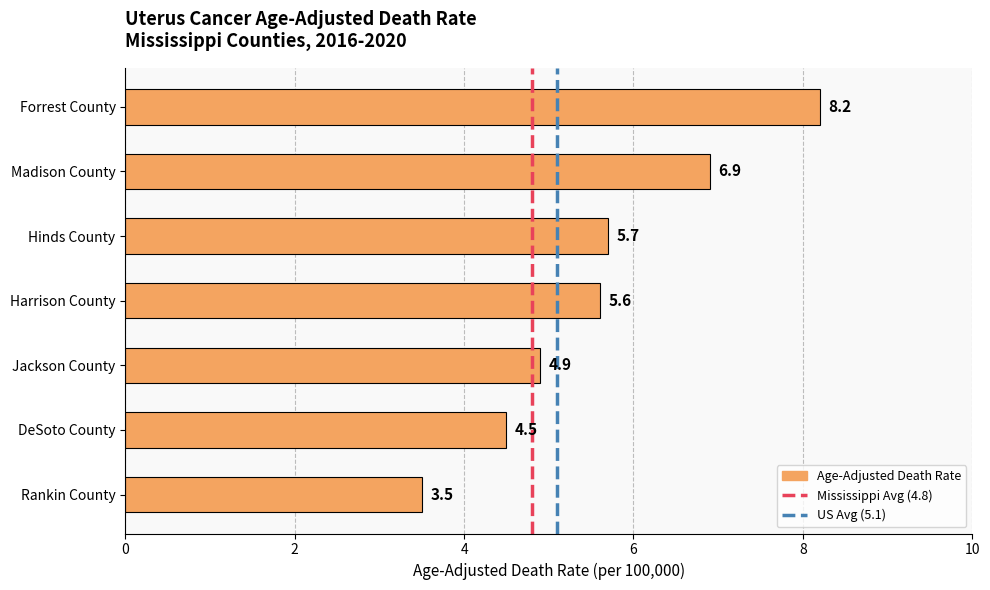

Rank the categories by value from lowest to highest.

Rankin County, DeSoto County, Jackson County, Harrison County, Hinds County, Madison County, Forrest County